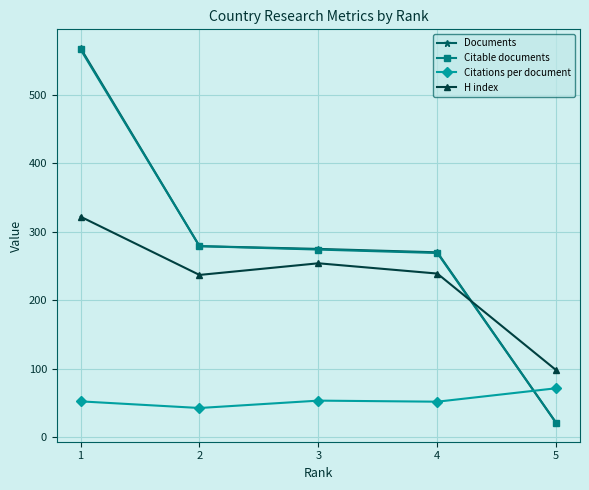

What is the value of the Citable documents point at the 5th from the left?

21.0